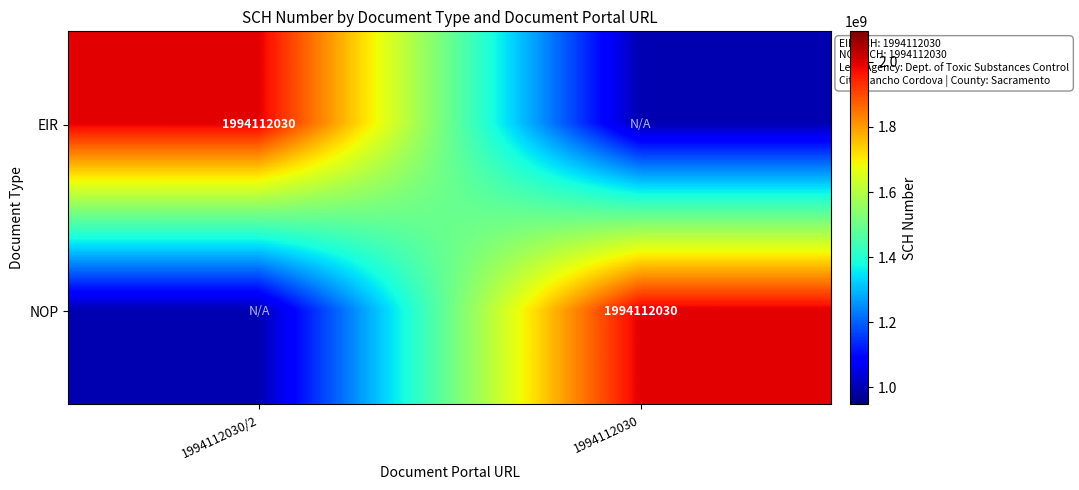

Count the number of categories in the chart.

2